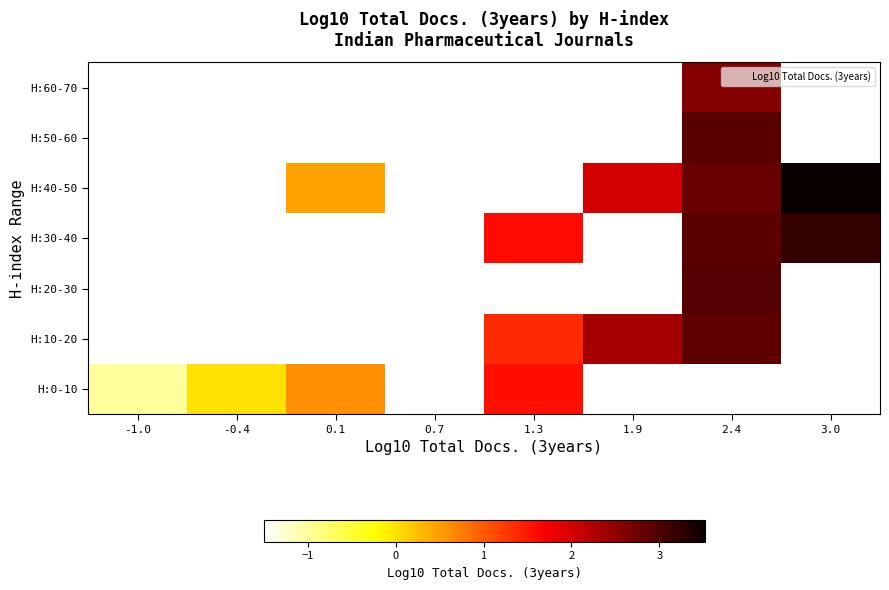

At how many categories does at least one series exceed 1?

4